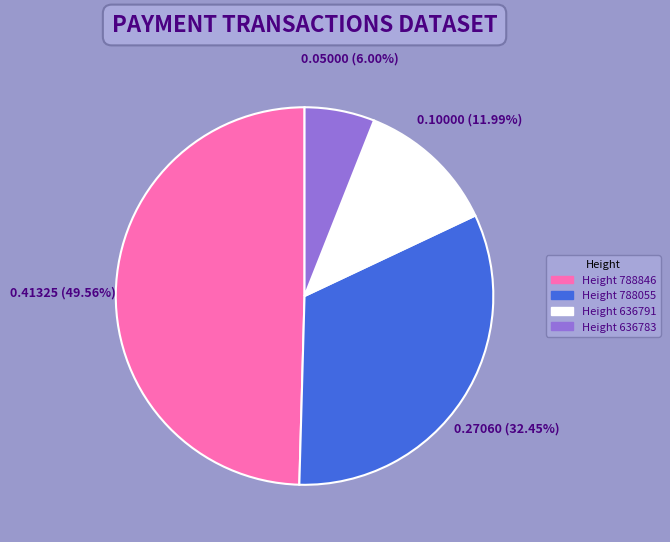

Between Height 788846 and Height 636791, which is larger?

Height 788846